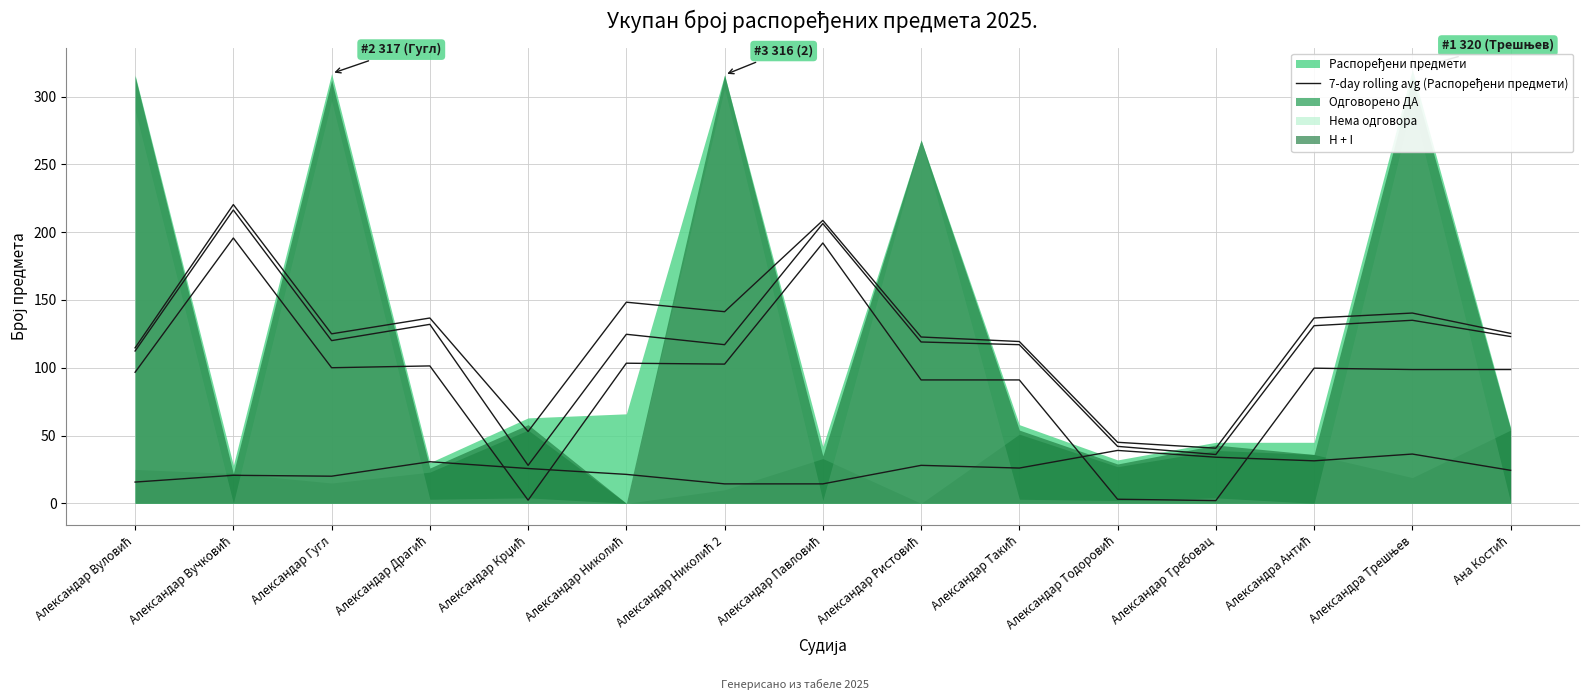

What is the change in value from Александар Крџић to Александар Требовац?

-12.3